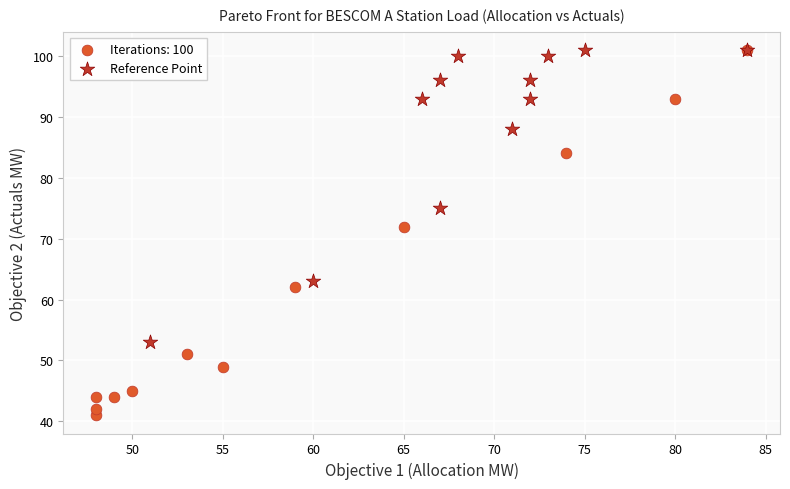

Which series has the largest Y range (max minus min)?

Iterations: 100